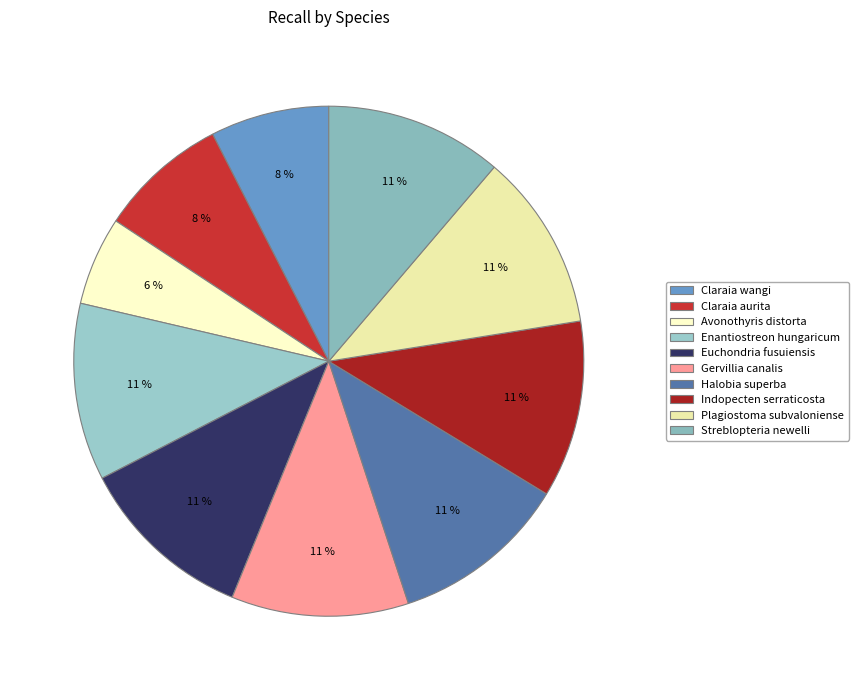

What is the change in value from Claraia wangi to Enantiostreon hungaricum?

+0.3